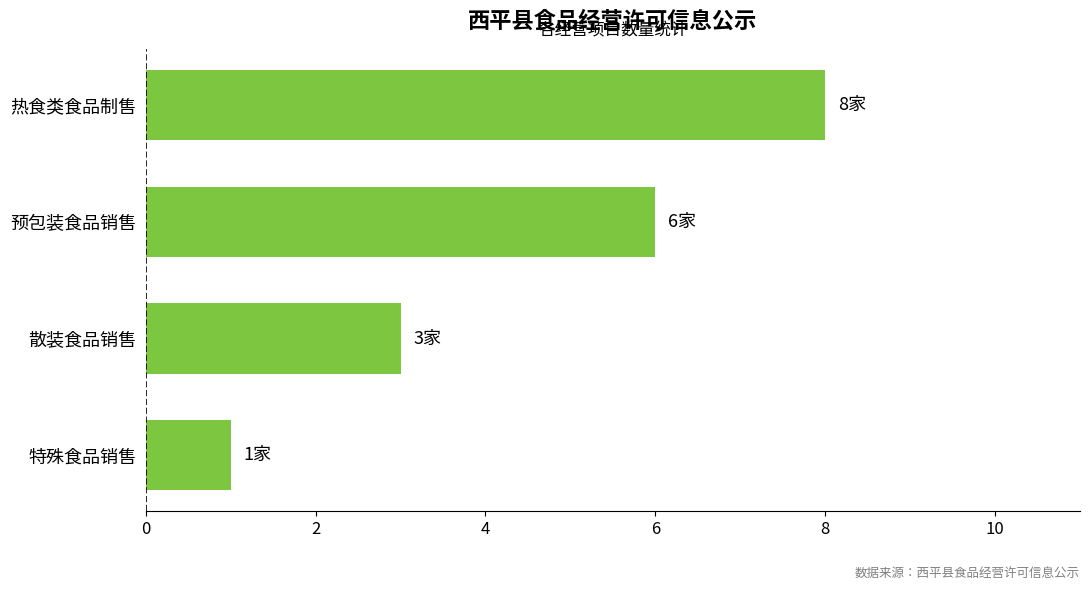

Reading top to bottom, extract all data points from this chart.

8	6	3	1